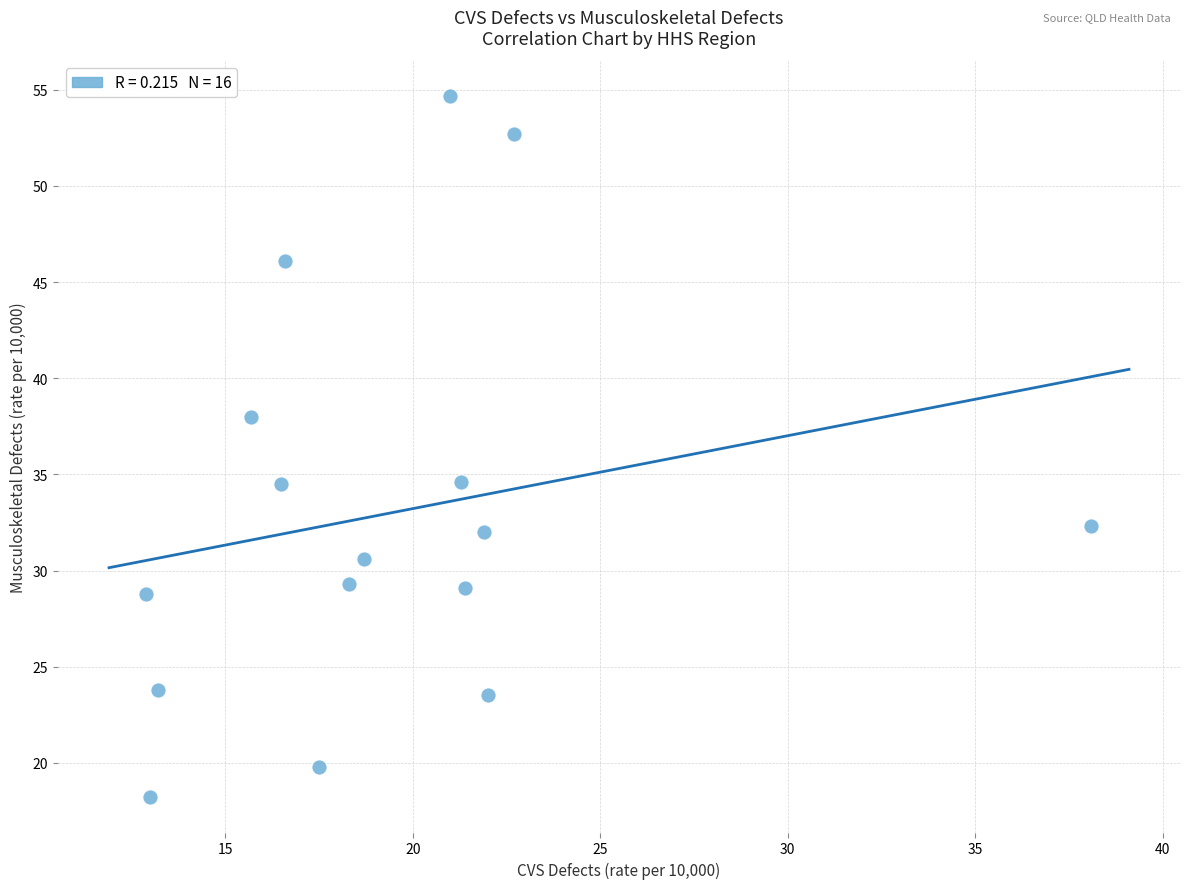

What is the range of X values (max minus min)?

25.2